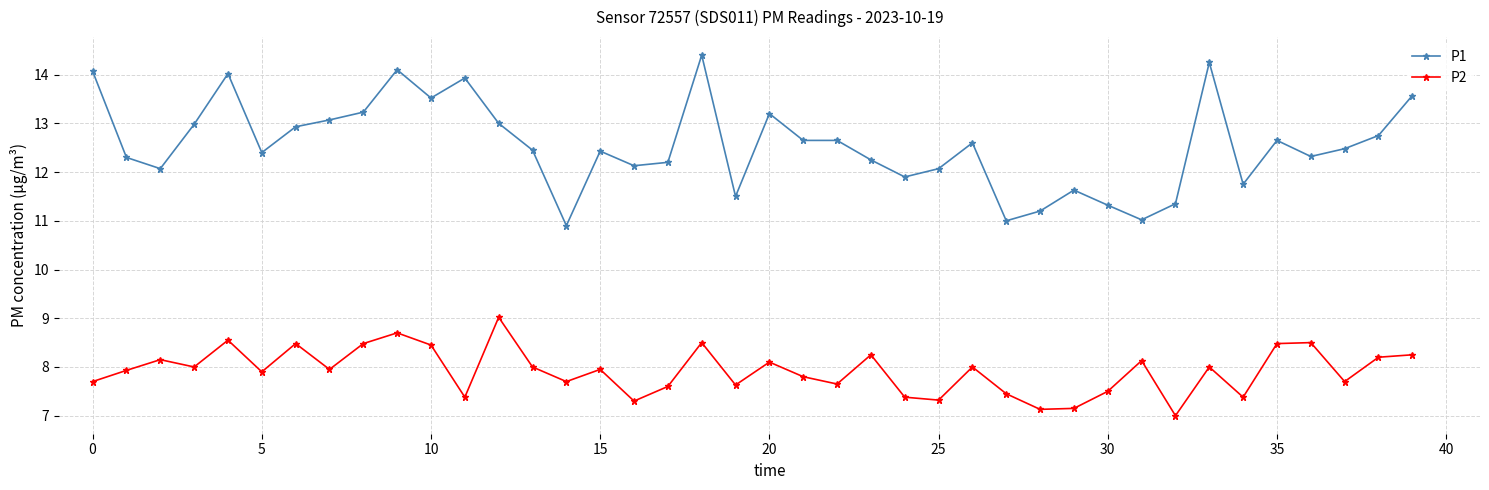

What is the minimum value shown in the chart?

7.0